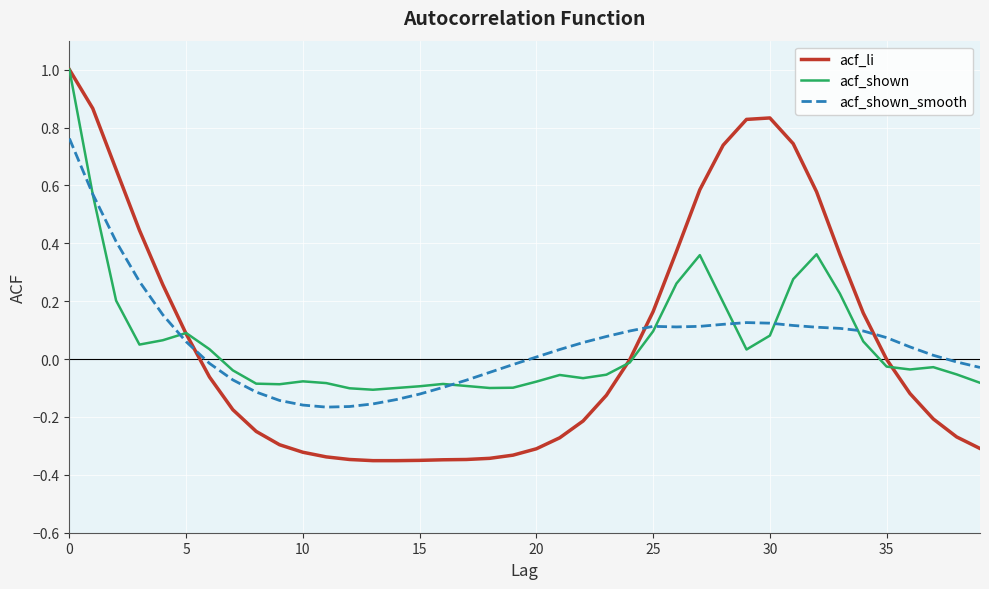

What is the maximum value for acf_shown?

1.0